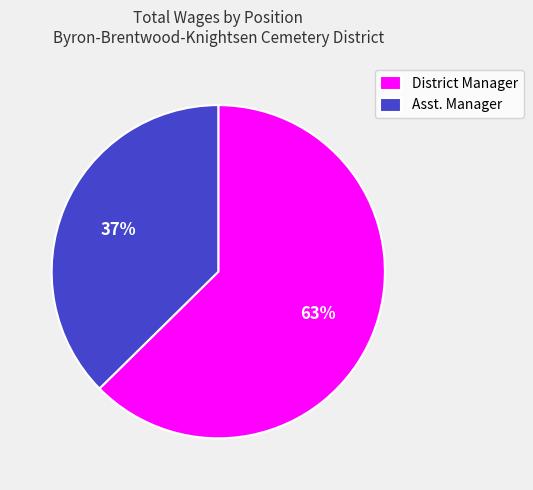

How many slices are in this pie chart?

2